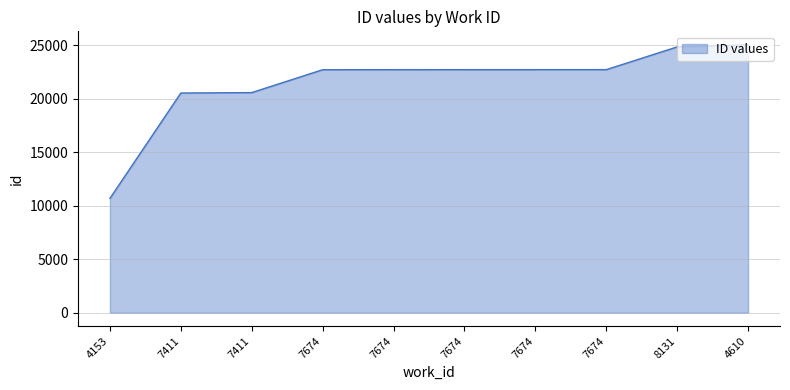

How many values are below 22737?

5